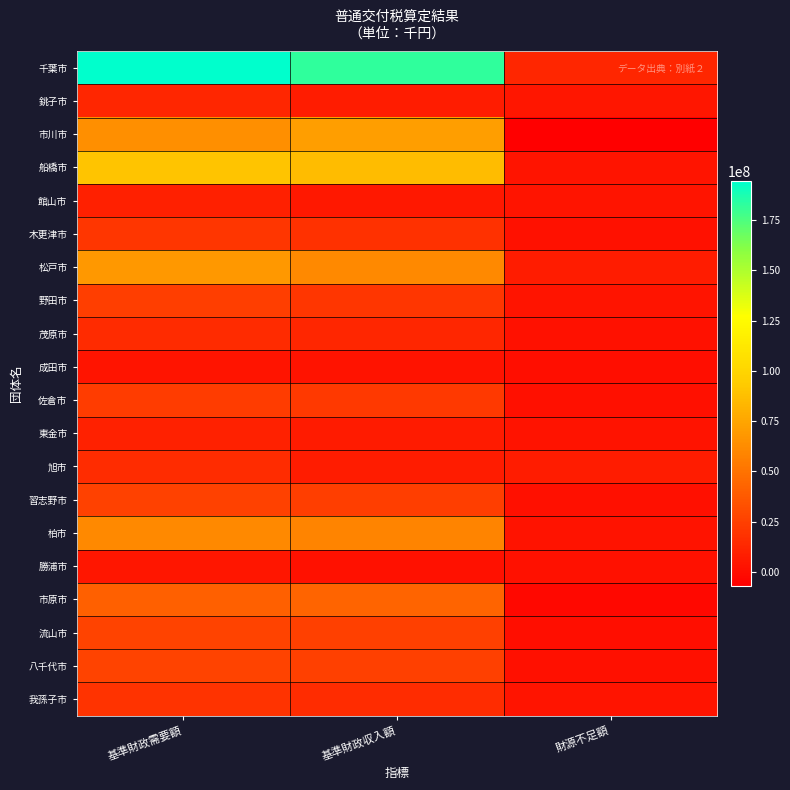

What is the greatest value displayed?

194476262